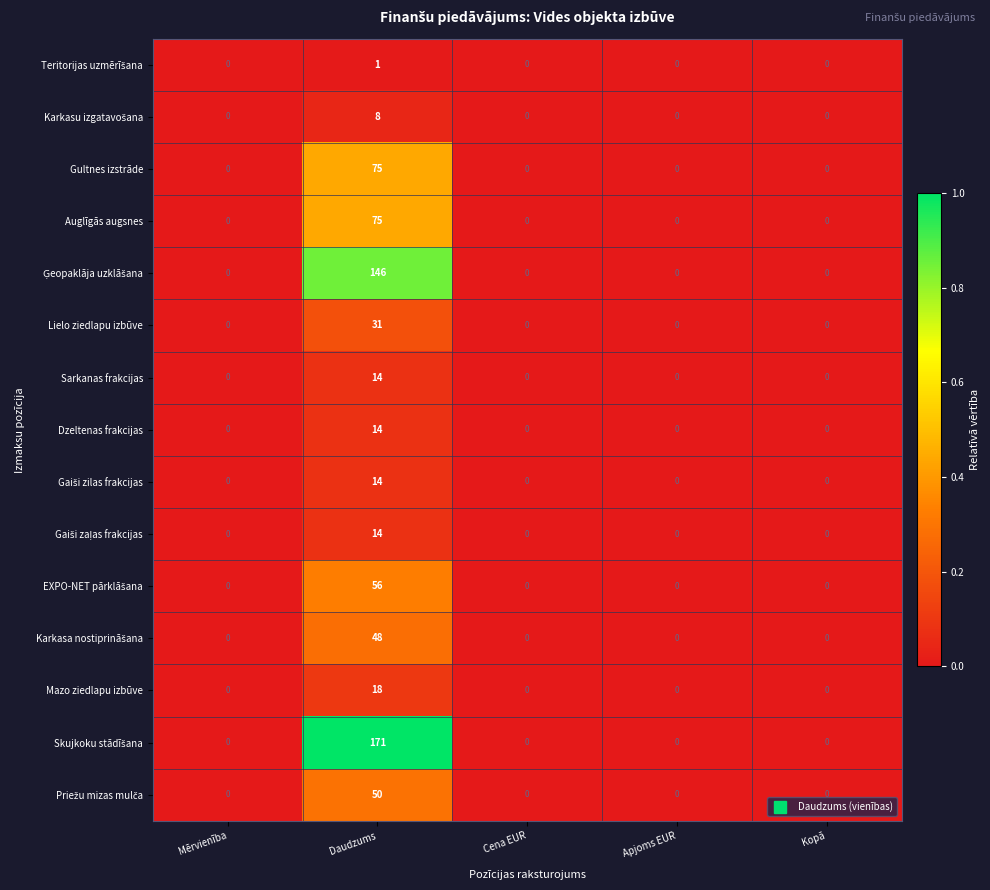

How many values in Gultnes izstrāde are above zero?

1